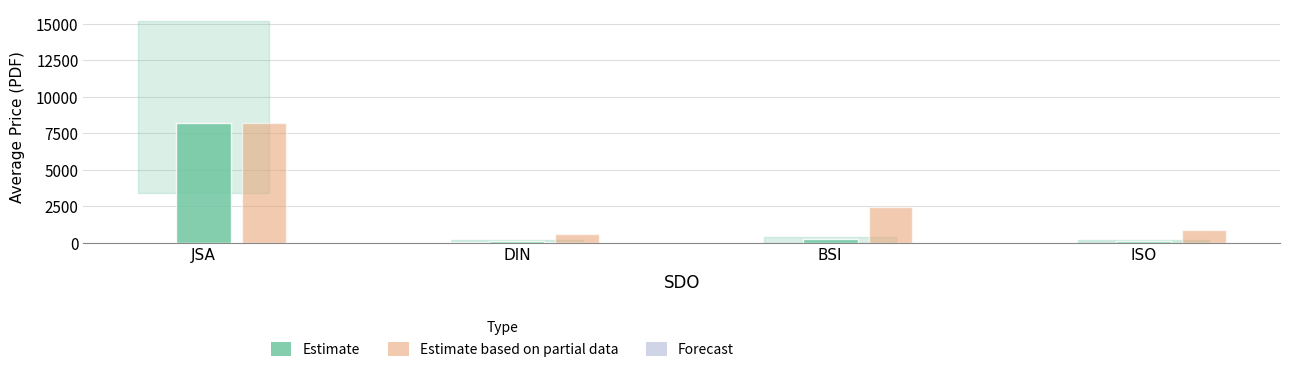

What is the greatest value displayed?

8181.5